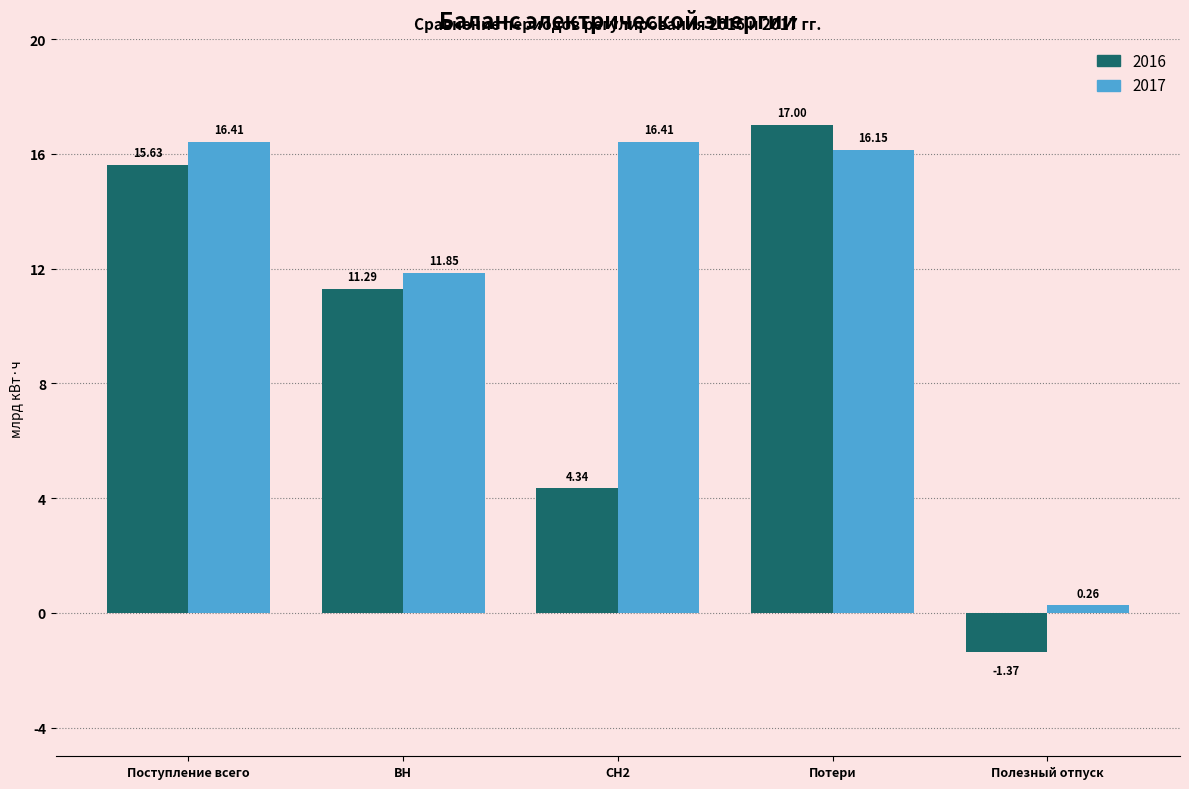

Rank the series at ВН from highest to lowest value.

2017, 2016